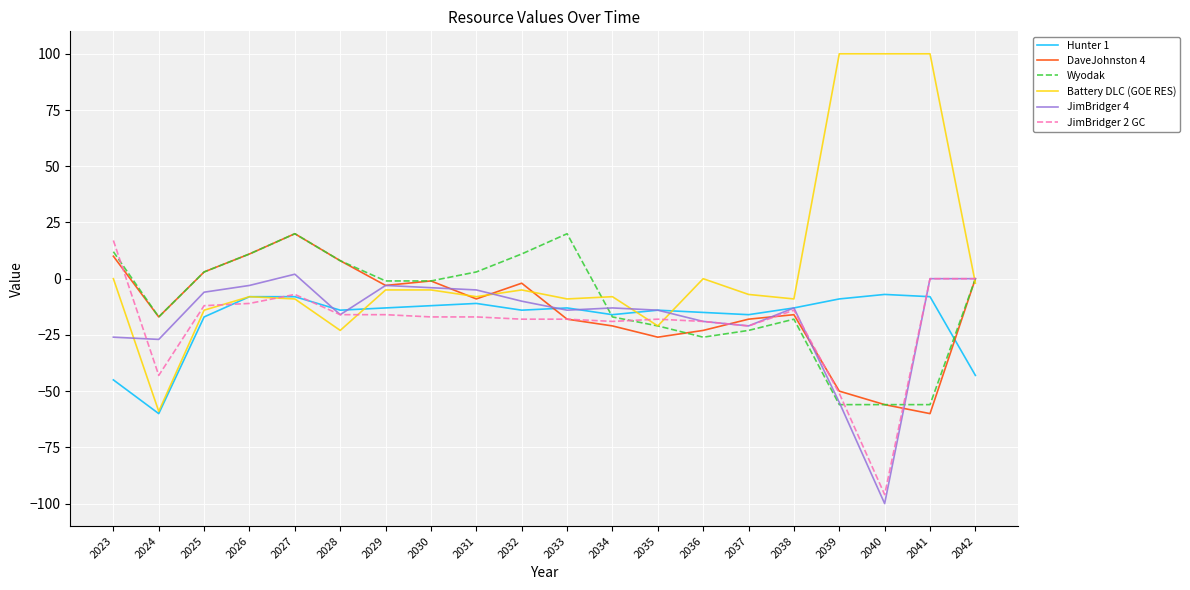

Which series has the largest range (max minus min)?

Battery DLC (GOE RES)